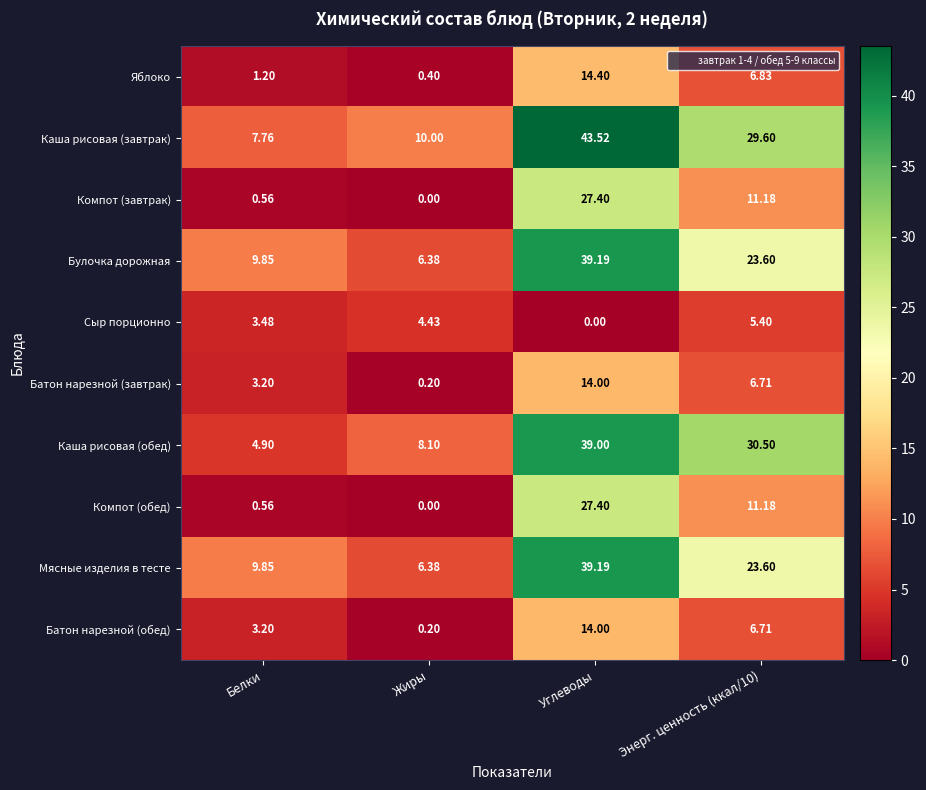

Which category has the highest value across all series?

Углеводы